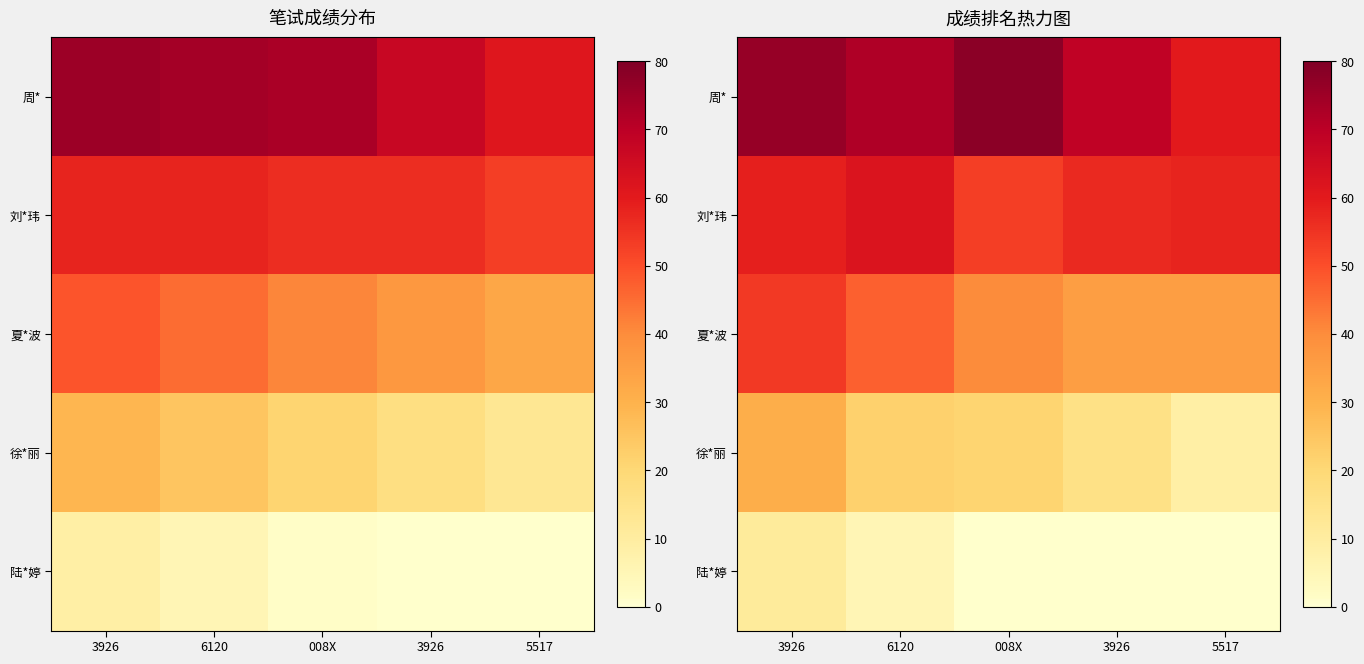

Between 3926 and 6120, which is larger?

6120